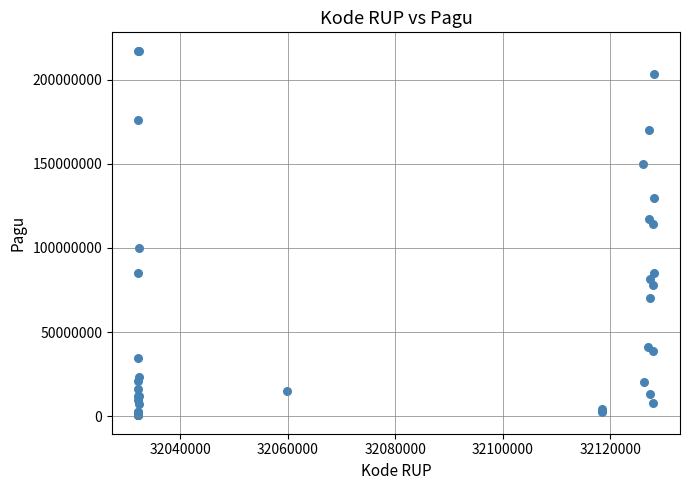

What Y value in the scatter plot is closest to 108830000?

114296000